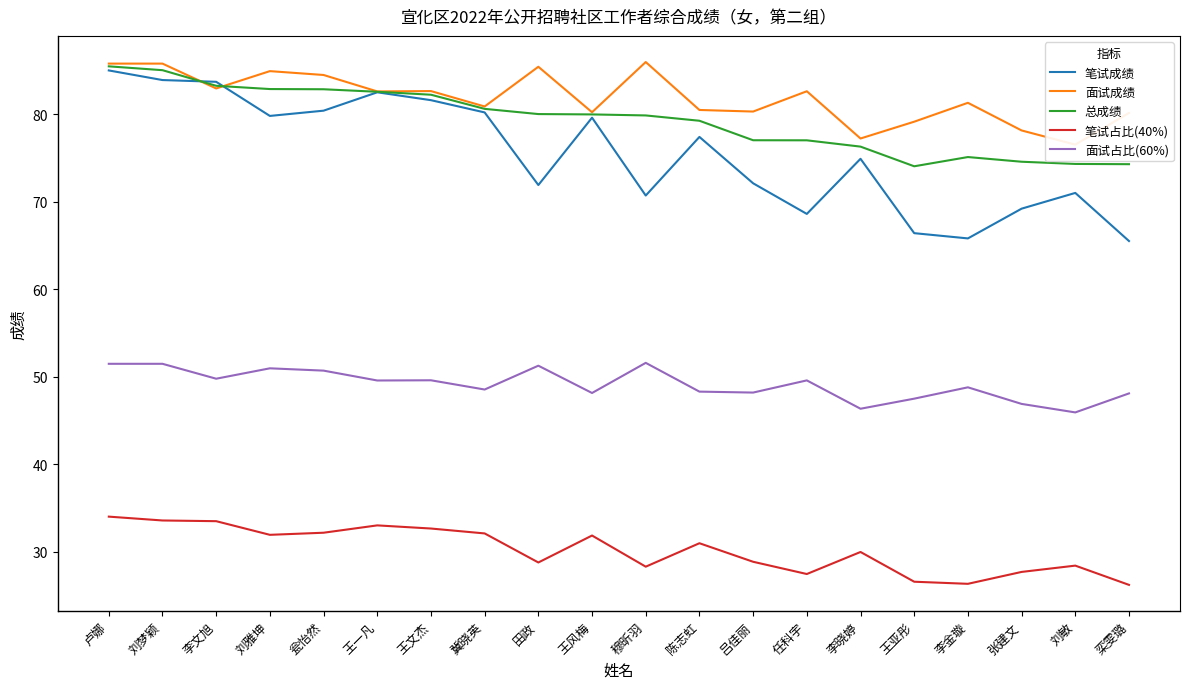

Which series changed the most between 李文旭 and 张建文?

笔试成绩